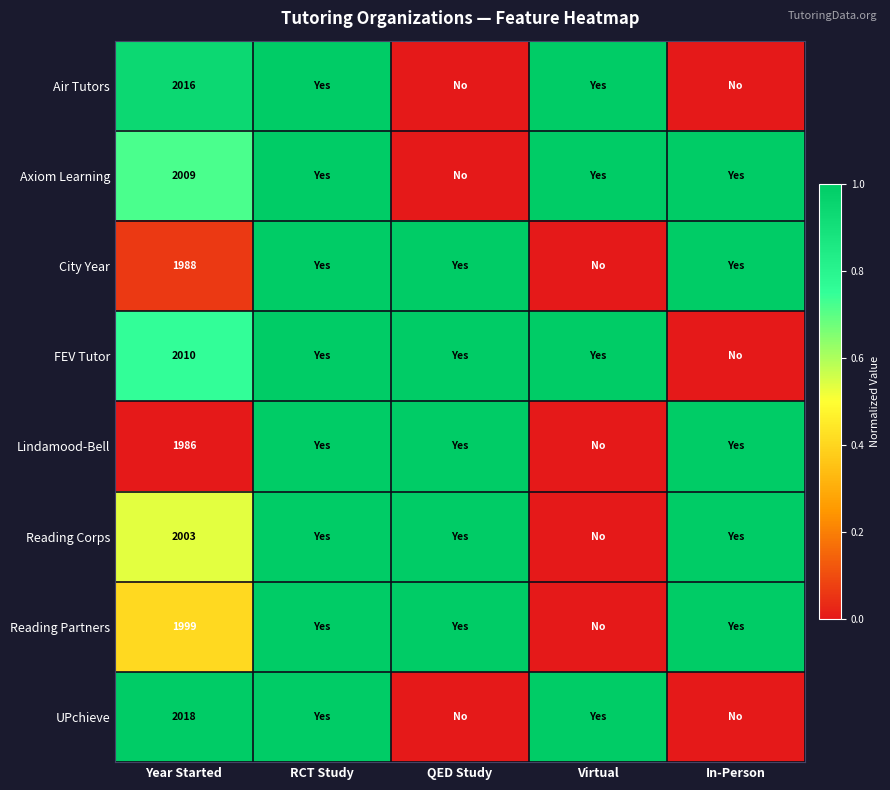

What is the spread (max minus min) of values at Year Started?

32